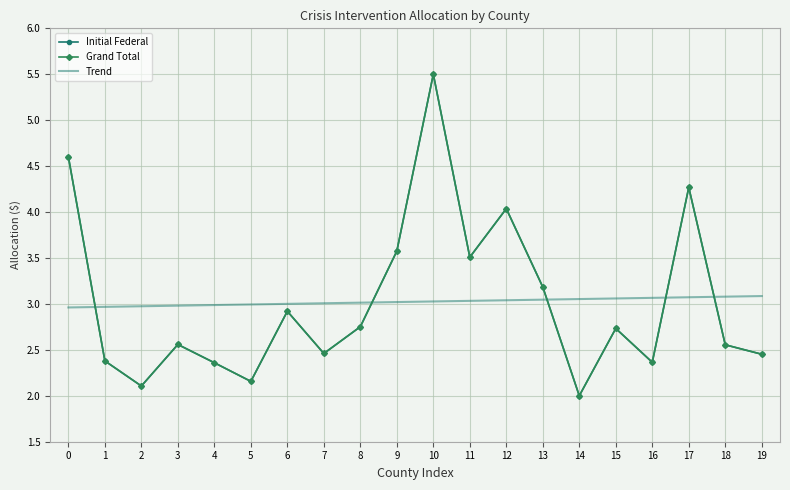

Which series changed the most between 5 and 17?

Initial Federal